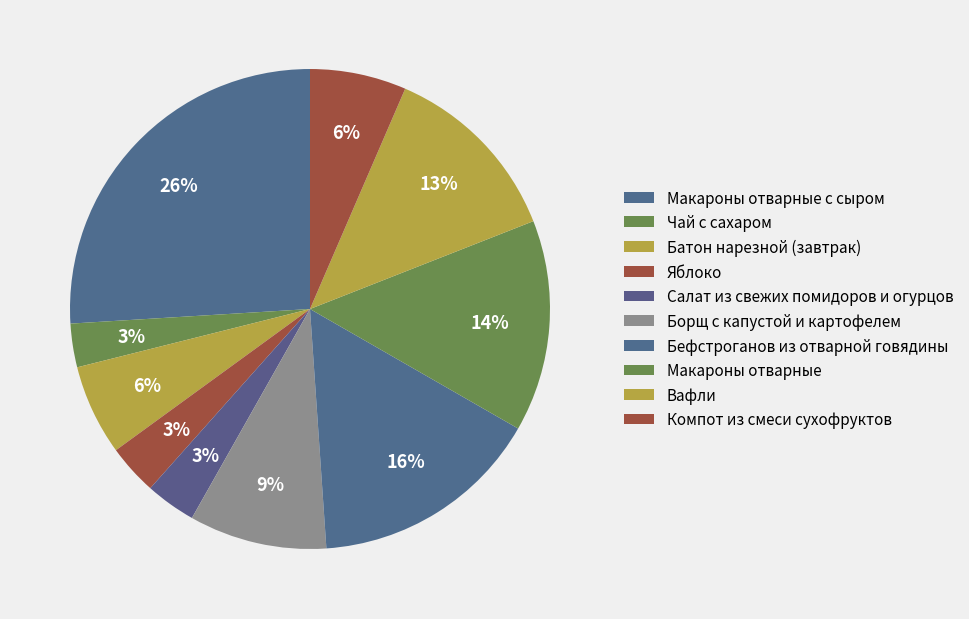

Does any single category account for the majority?

No